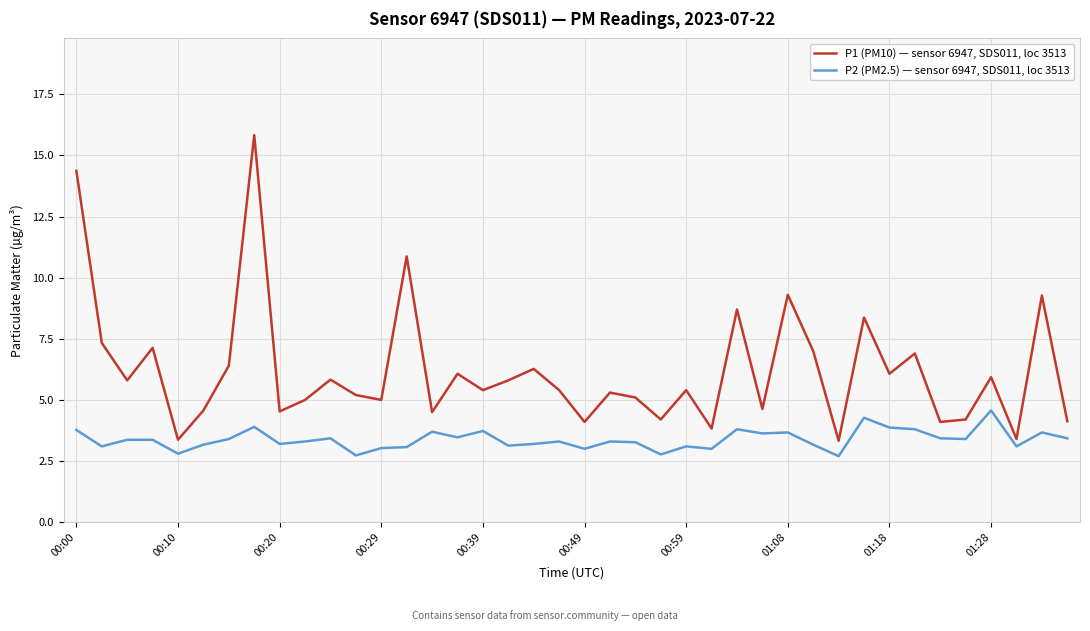

What is the maximum value for P2 (PM2.5) — sensor 6947, SDS011, loc 3513?

4.6